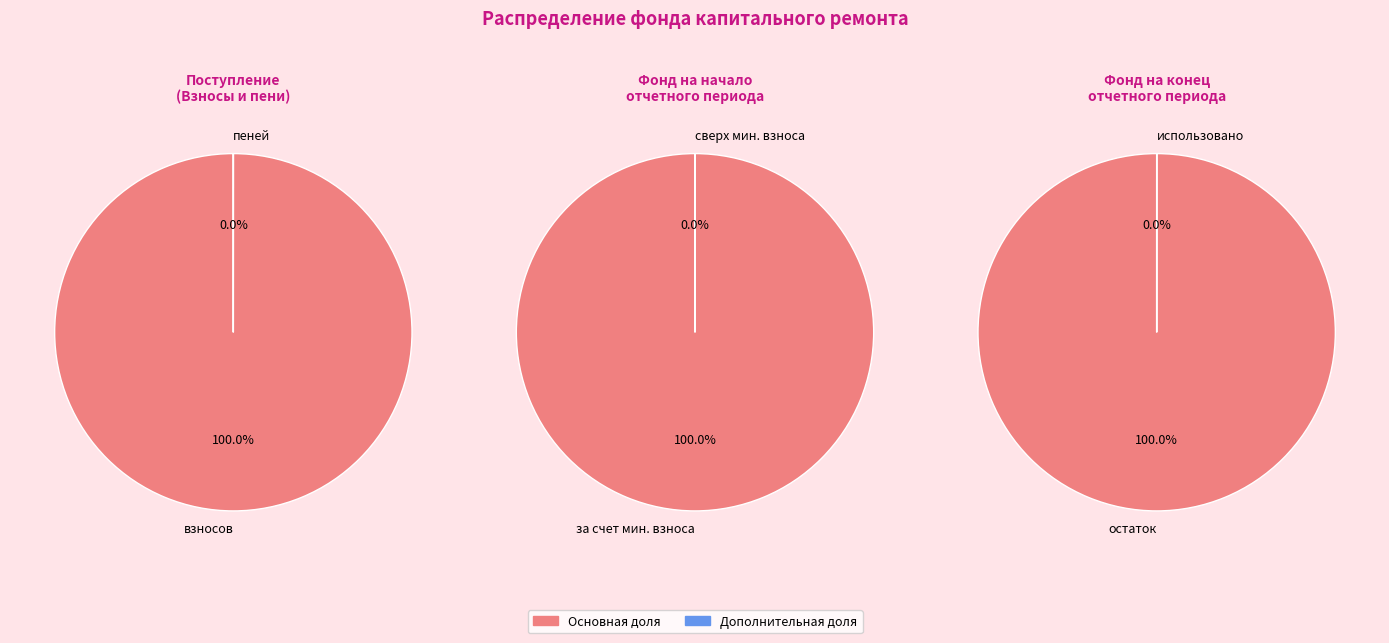

What is the smallest slice in the pie chart?

Пени